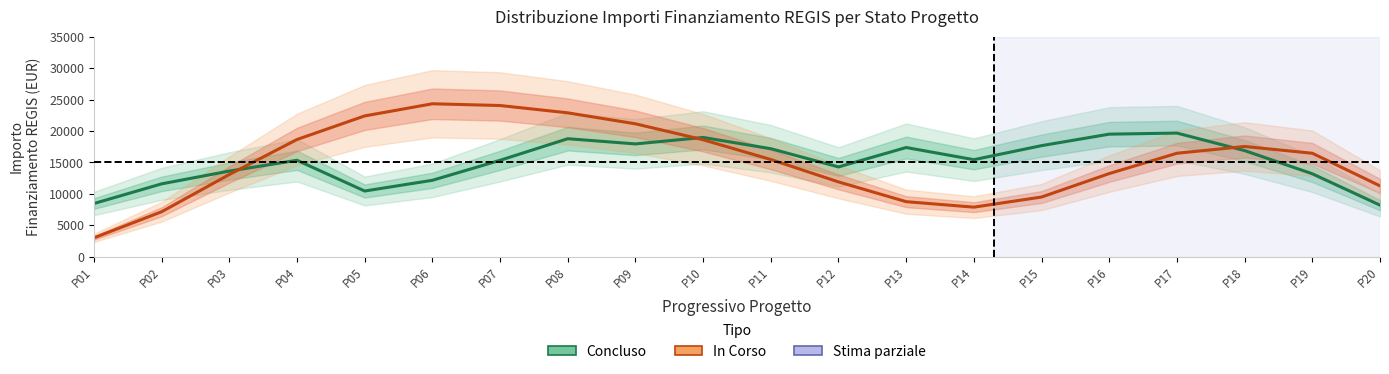

What is the greatest value displayed?

24327.9